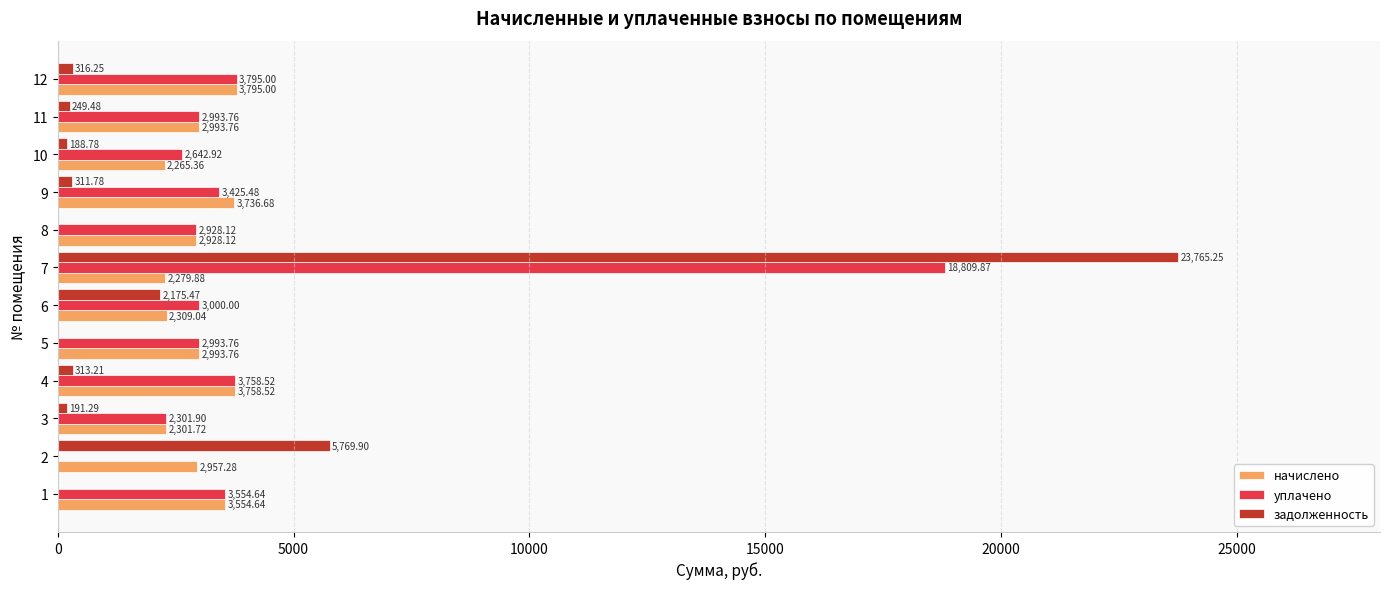

What are all the series names shown in the legend?

начислено, уплачено, задолженность